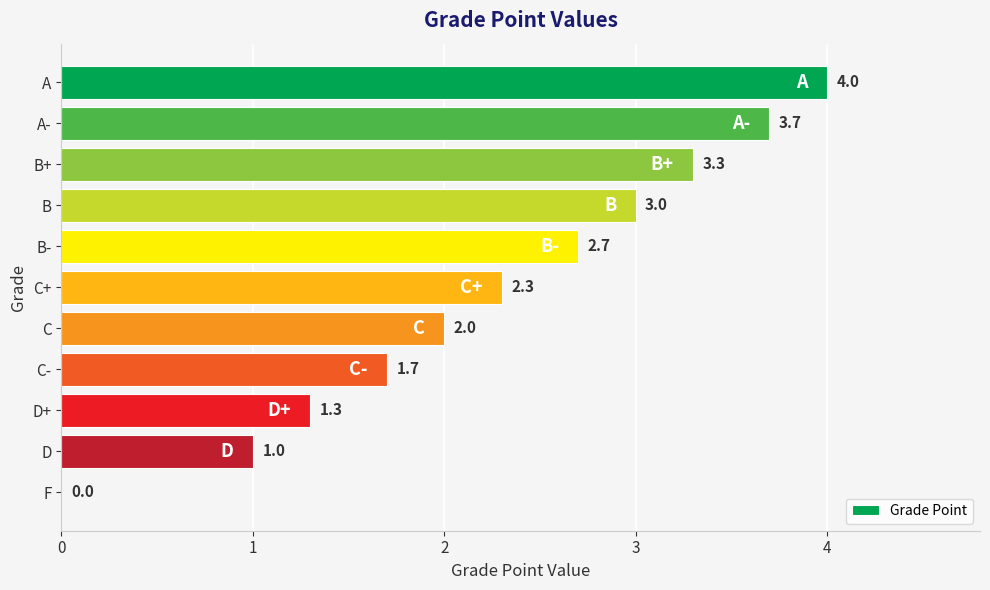

The chart shows a value of 3.8 at C+. True or false?

False